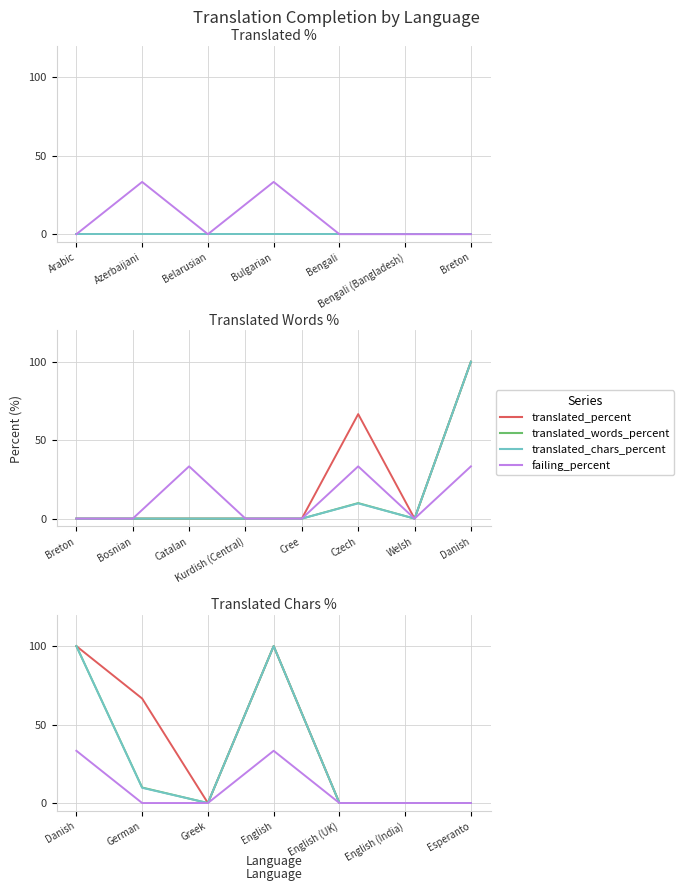

What are all the series names shown in the legend?

translated_percent, translated_words_percent, translated_chars_percent, failing_percent